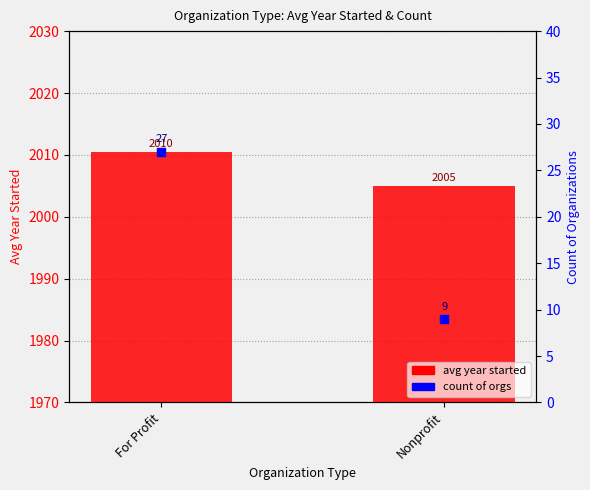

Which series has the widest spread of Y values?

count of orgs